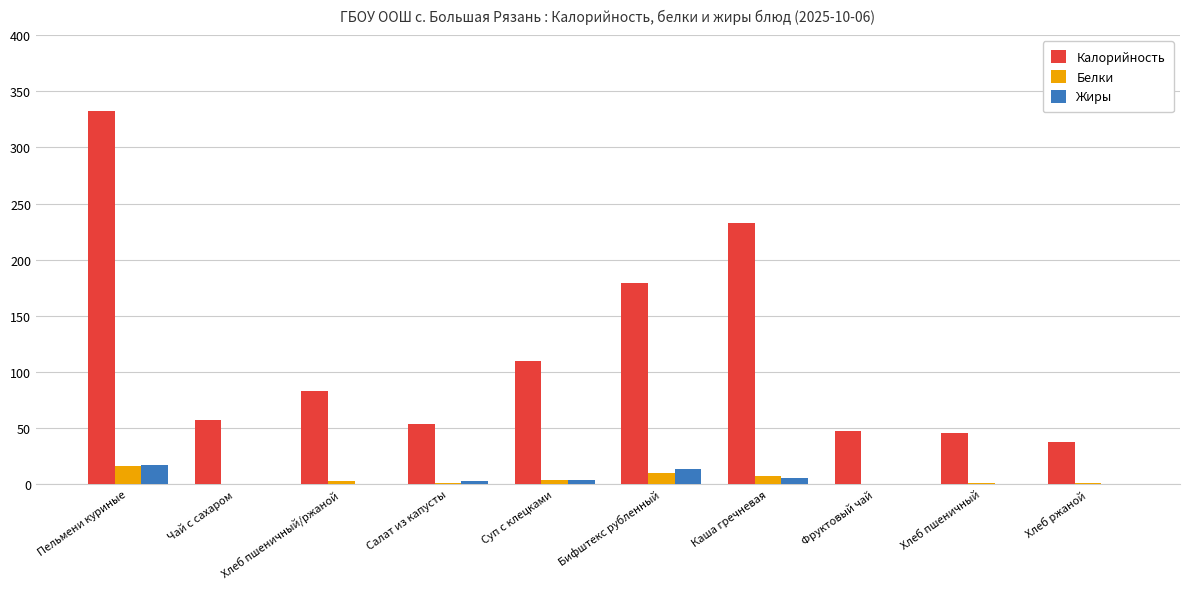

What is the sum of all Жиры values?

43.2